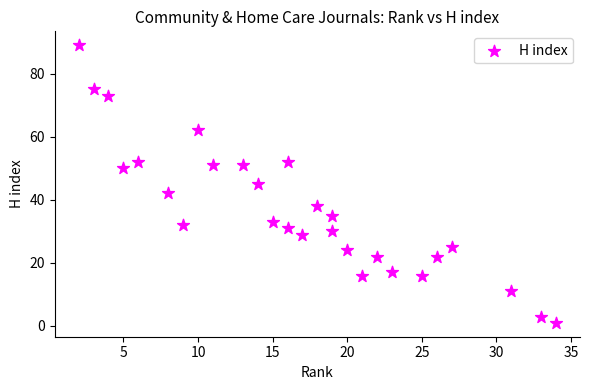

List the coordinates of all points as (Y, X) pairs, reading left to right.

(89, 2)  (75, 3)  (73, 4)  (50, 5)  (52, 6)  (42, 8)  (32, 9)  (62, 10)  (51, 11)  (51, 13)  (45, 14)  (33, 15)  (31, 16)  (52, 16)  (29, 17)  (38, 18)  (30, 19)  (35, 19)  (24, 20)  (16, 21)  (22, 22)  (17, 23)  (16, 25)  (22, 26)  (25, 27)  (11, 31)  (3, 33)  (1, 34)